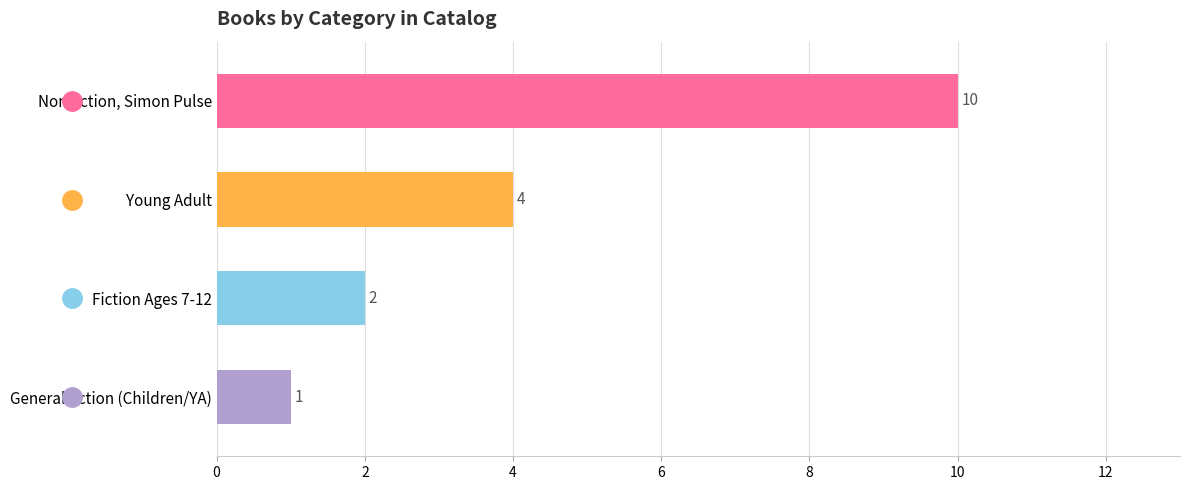

At which category does the chart reach its minimum across all series?

General fiction (Children/YA)